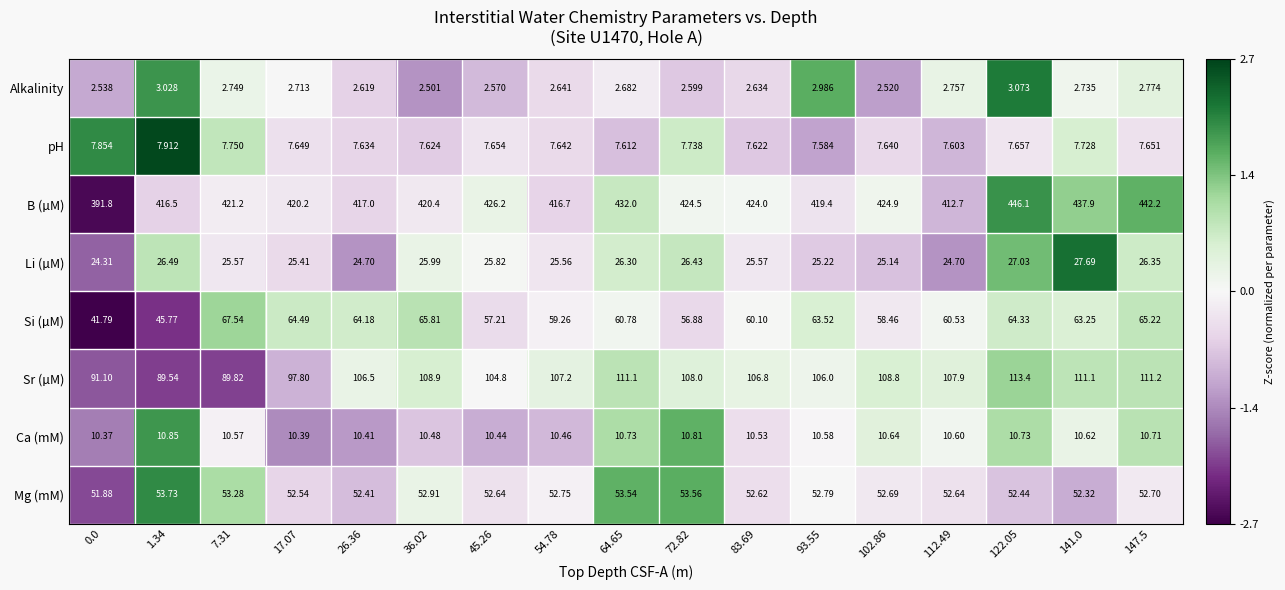

What is the total value across all series at 64.65?

704.7